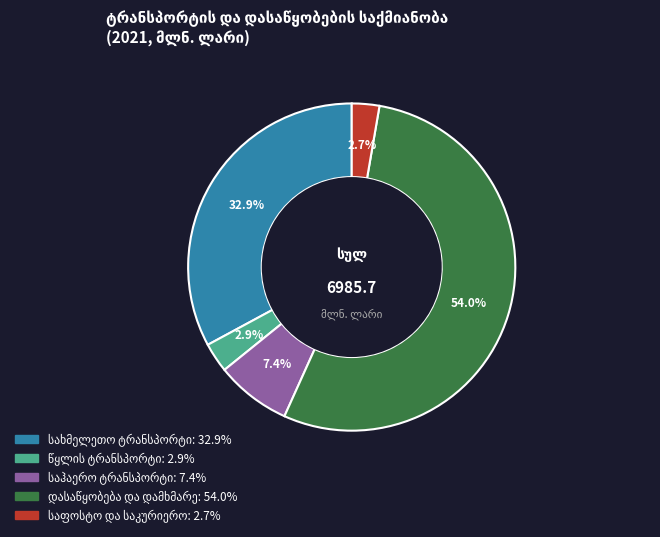

Does any single category account for the majority?

Yes